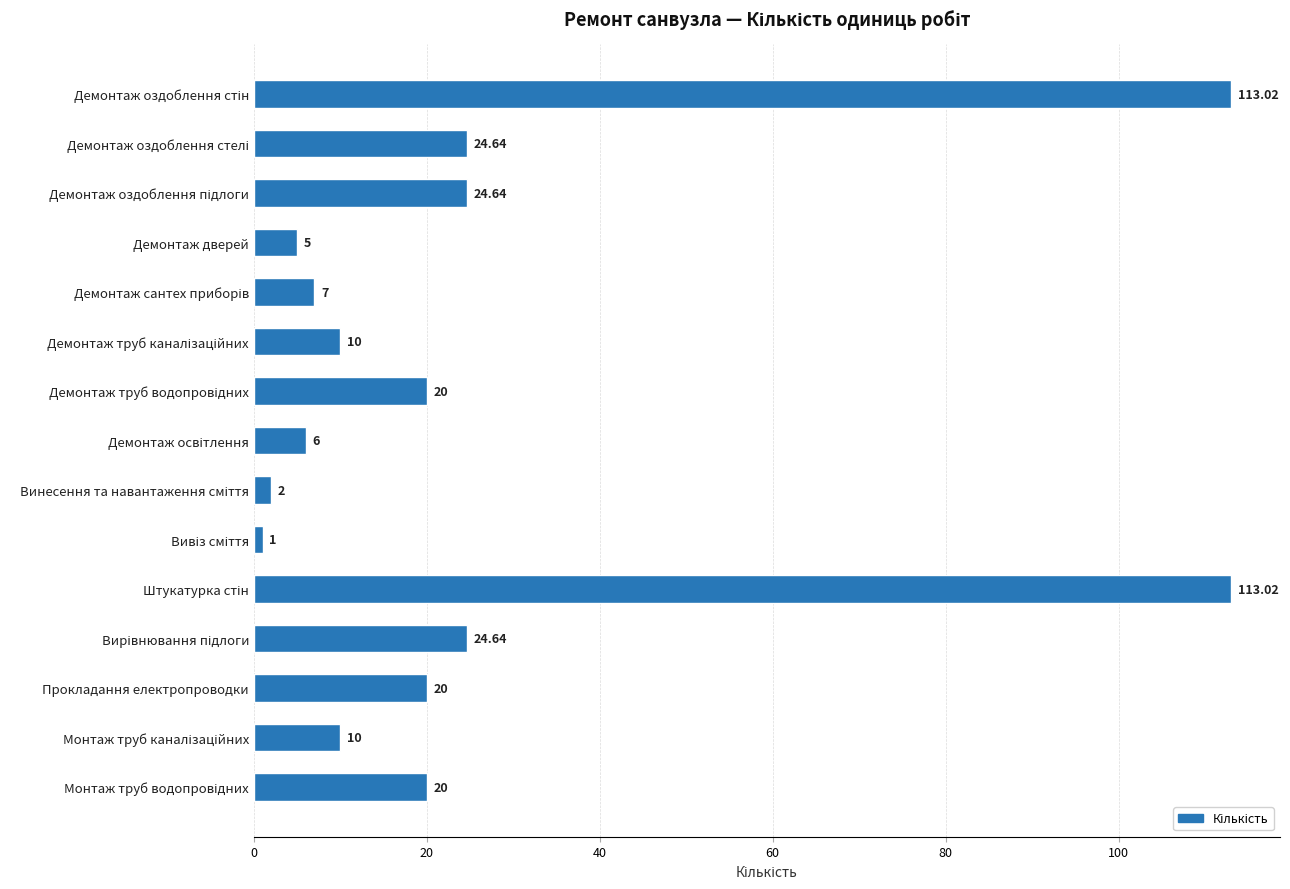

Does the chart contain any negative values?

No